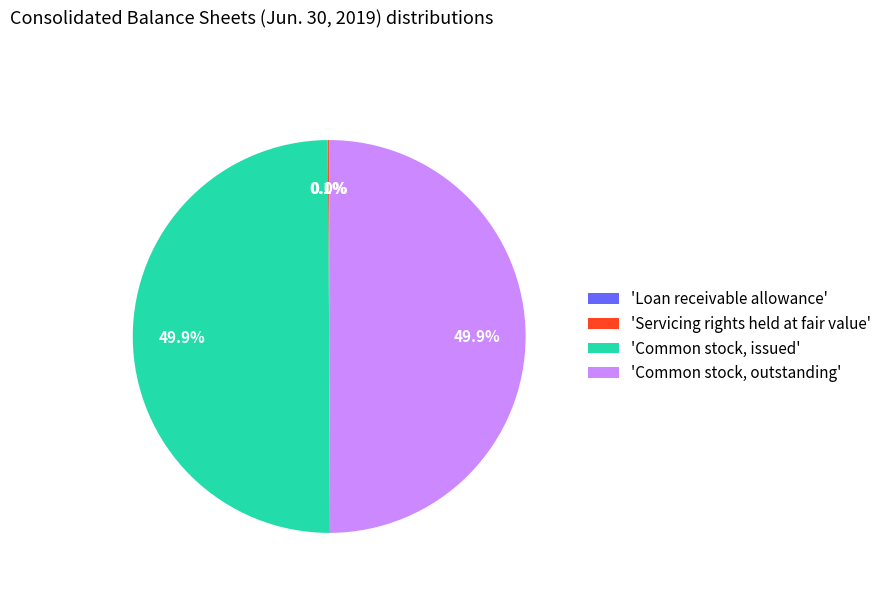

How much of the chart is everything except 'Common stock, issued'?

50.1%